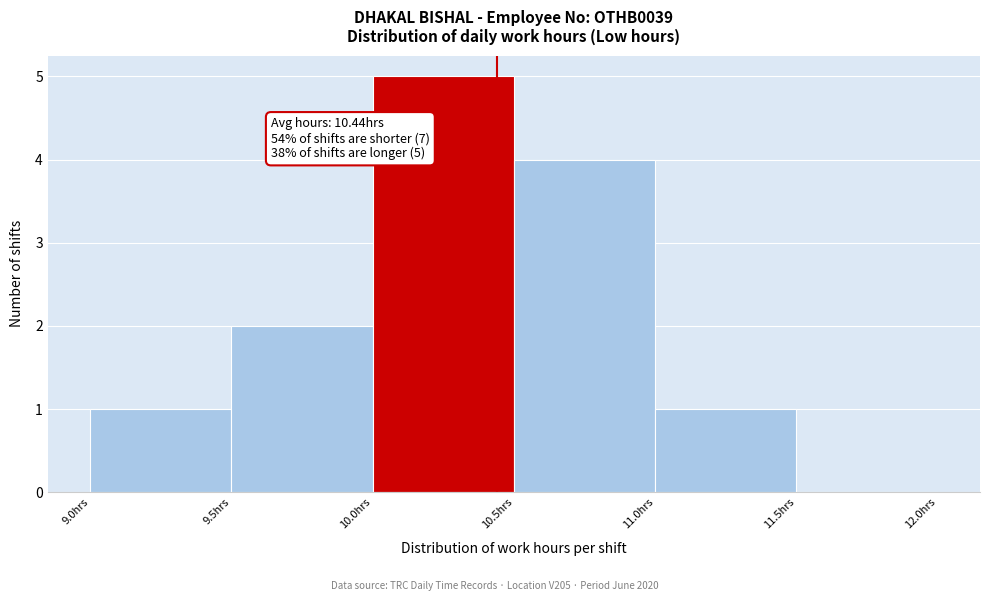

Over which range of the x-axis is the bar tallest?

10.0 to 10.5